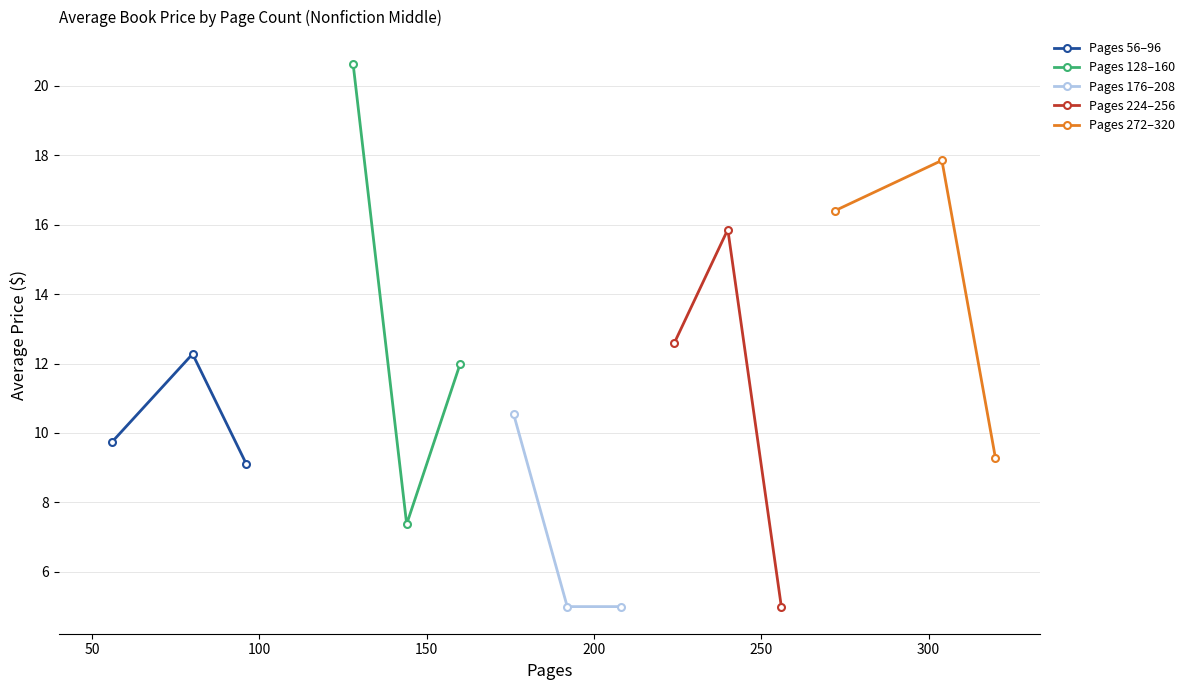

What is the value of the Pages 56–96 point at the 3rd from the left?

9.1